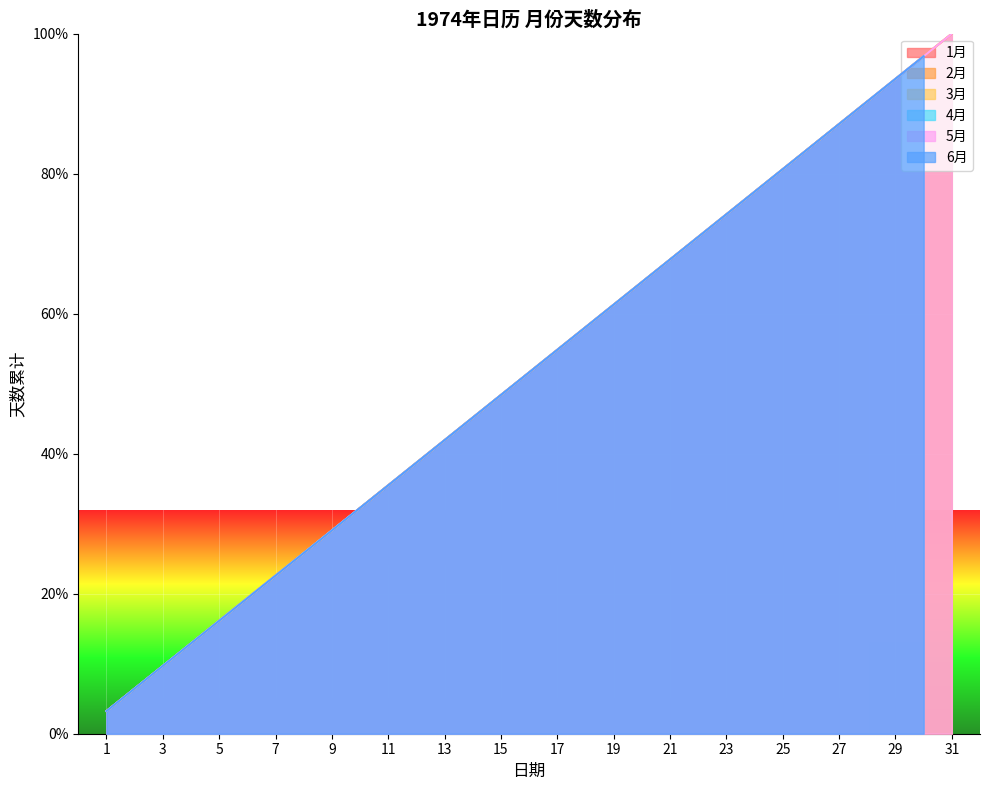

True or false: 1月 has more than 0 interior local peaks.

False